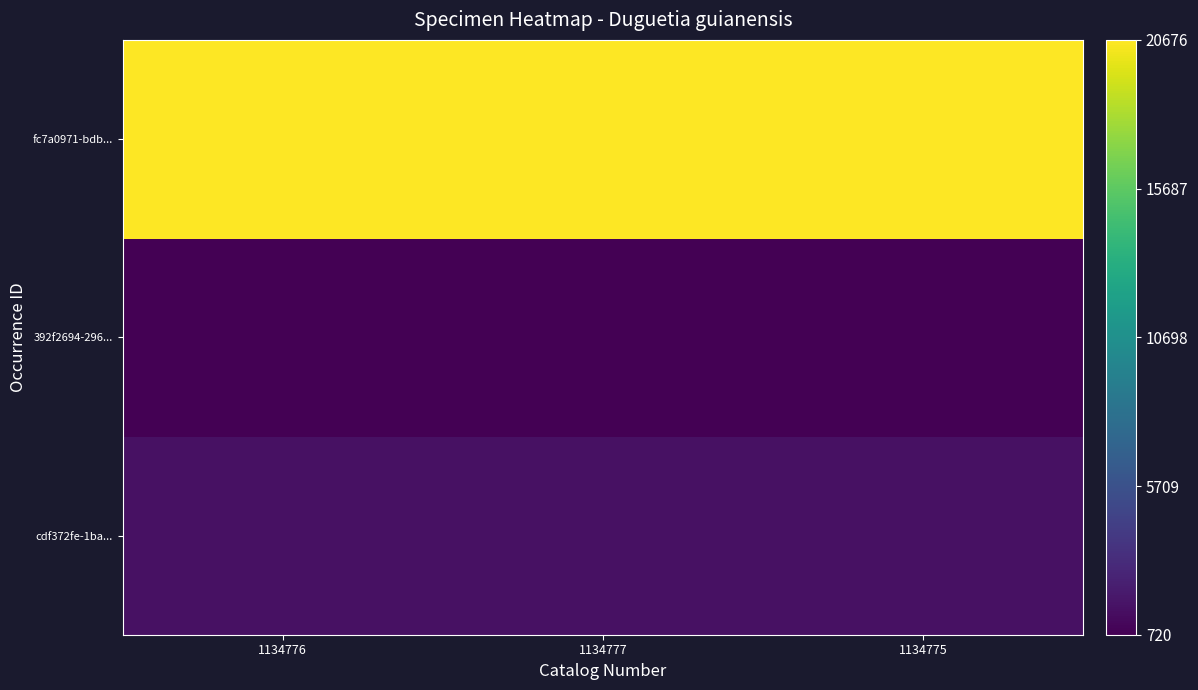

What is the total value across all series at 1134775?

23042